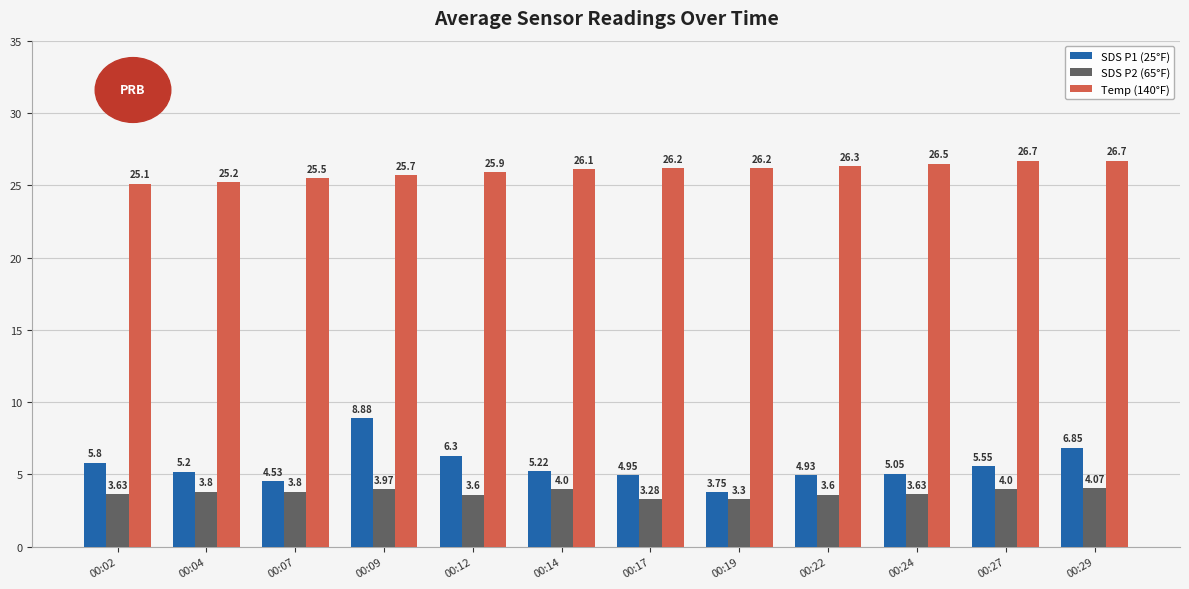

At 00:02, list the series in order from largest to smallest.

Temp (140°F), SDS P1 (25°F), SDS P2 (65°F)